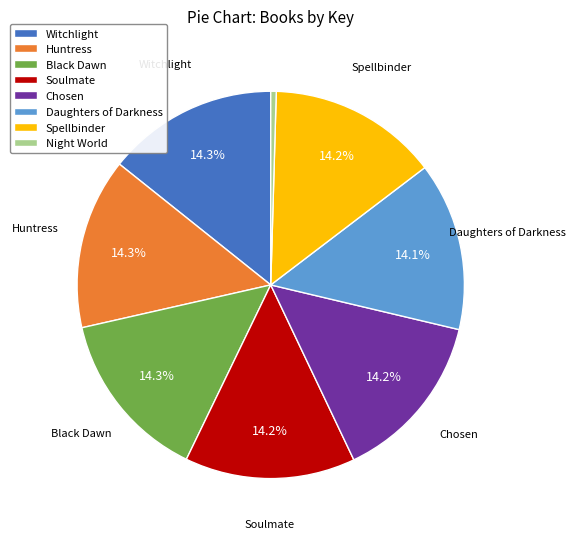

How many slices are in this pie chart?

8